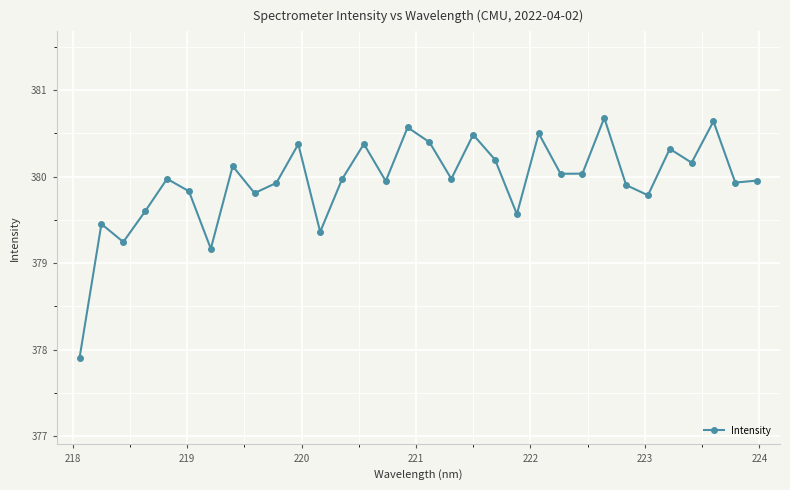

Does the chart have visible grid lines?

Yes